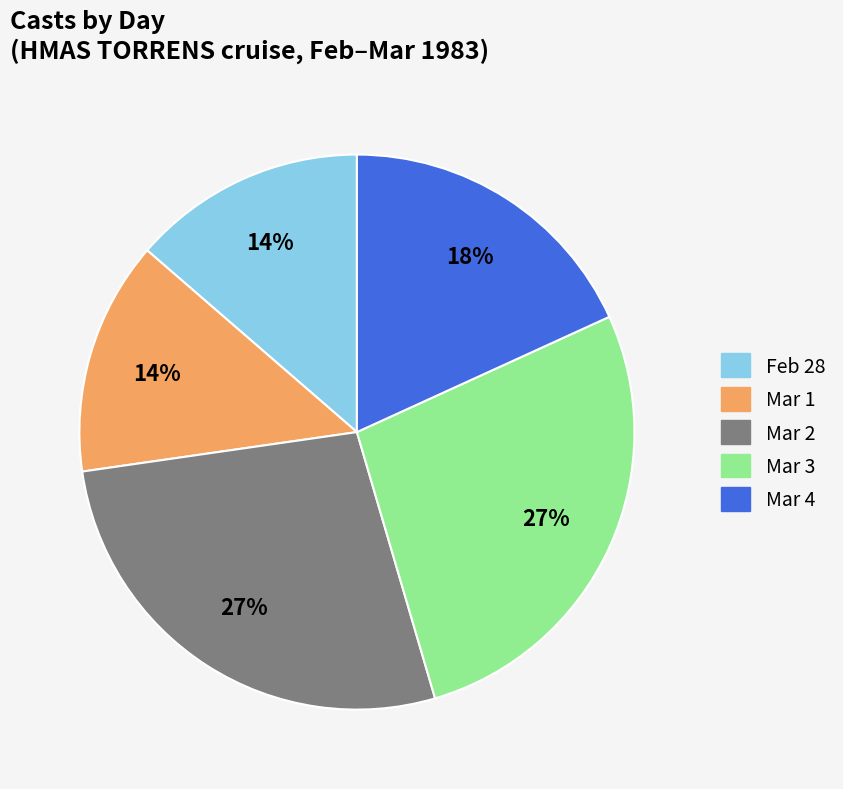

To the nearest percent, what is the average slice percentage?

20%